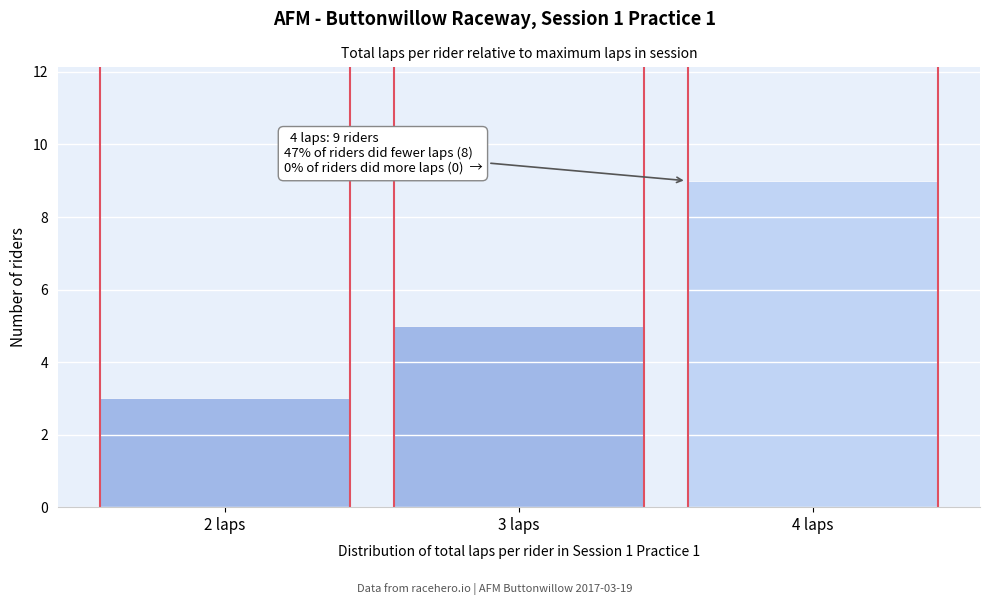

Over which range of the x-axis is the bar tallest?

3.5 to 4.5